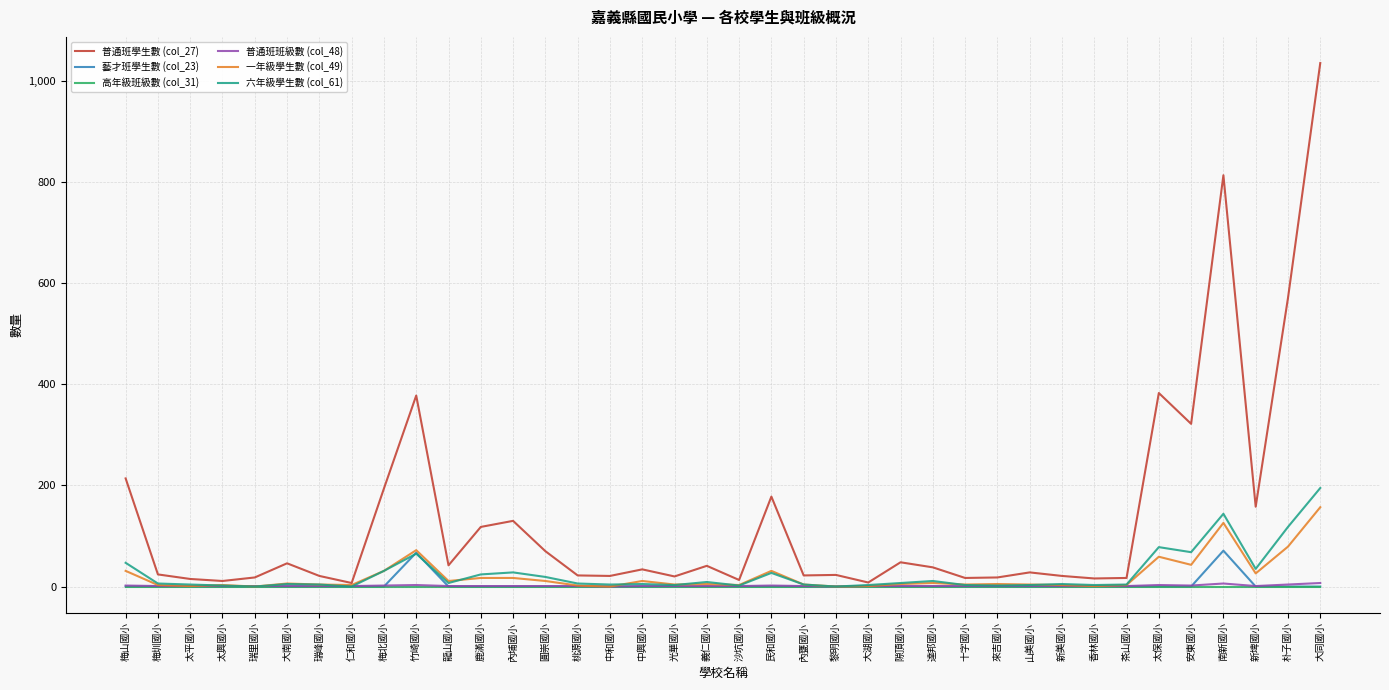

Which series has the largest total across all categories?

普通班學生數 (col_27)